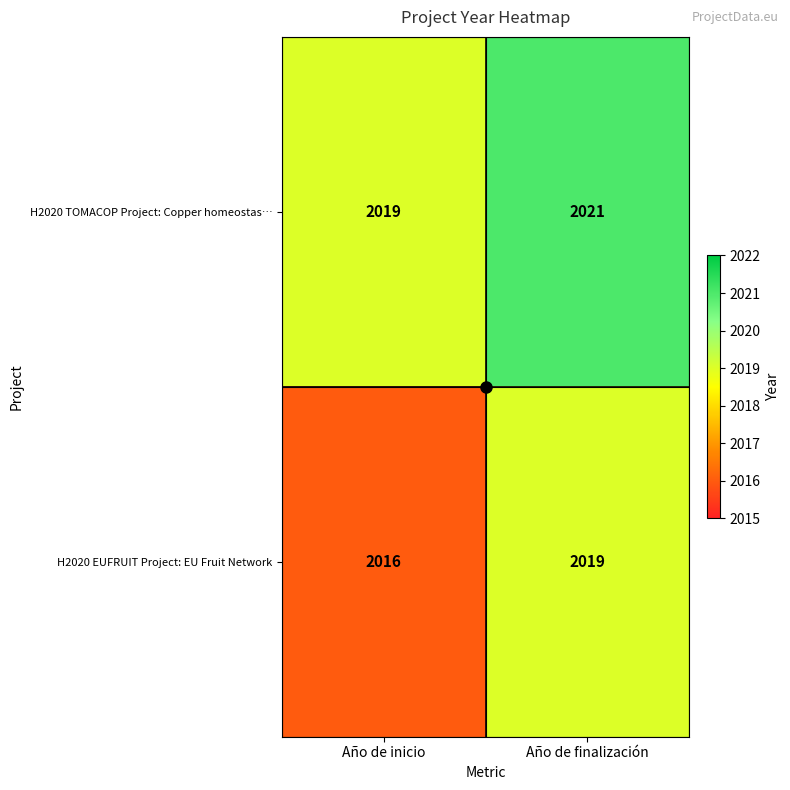

Which series has the widest spread of values?

H2020 EUFRUIT Project: EU Fruit Network